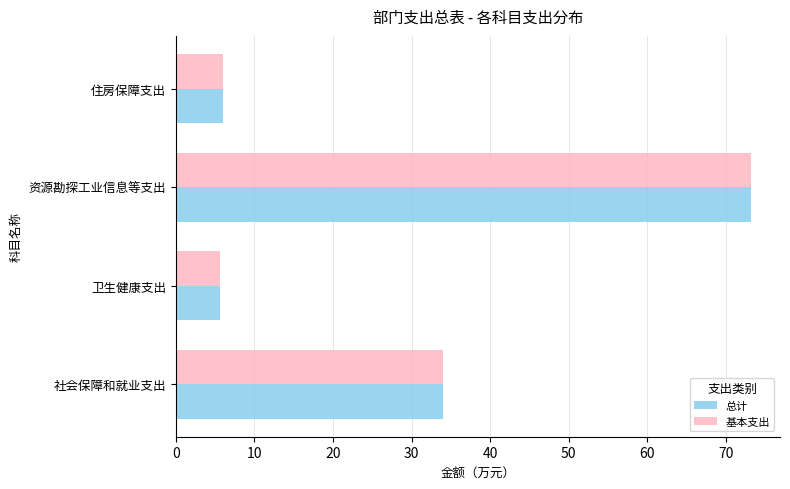

At which category is the sum across all series the highest?

资源勘探工业信息等支出